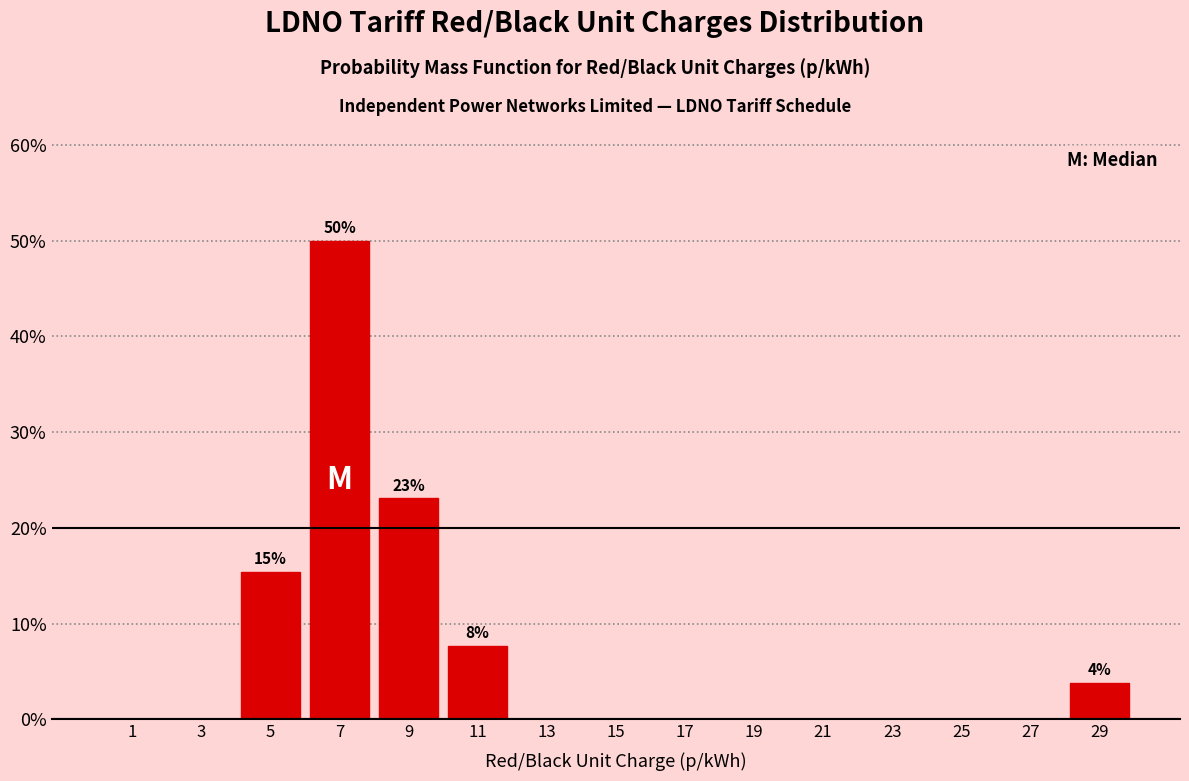

Over which range of the x-axis is the bar tallest?

6 to 8